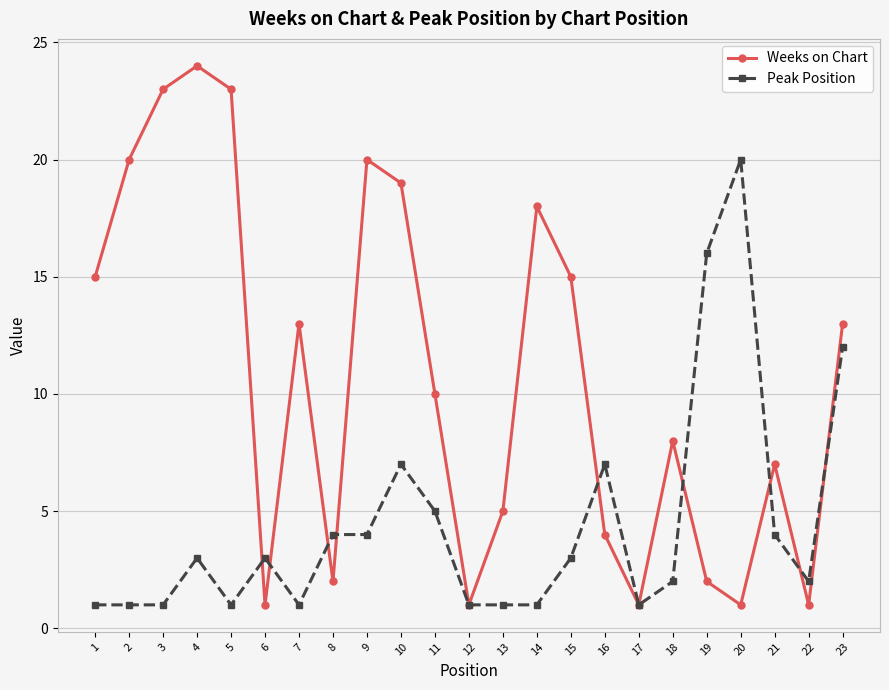

Which series has the widest spread of values?

Weeks on Chart